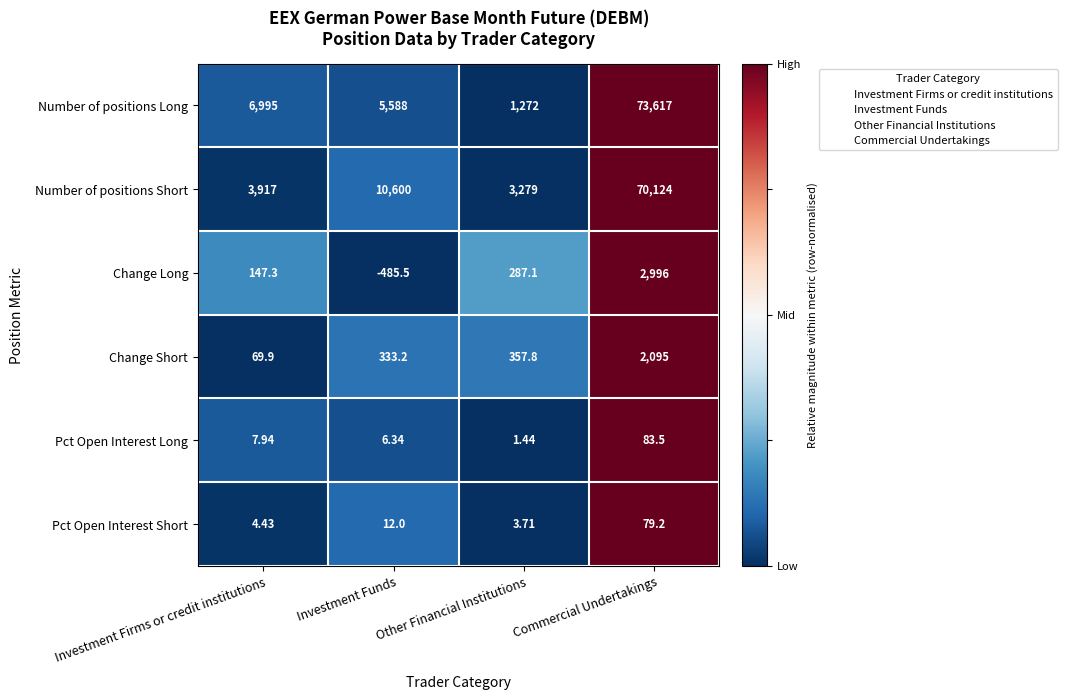

Which category has the lowest value in the Number of positions Long series?

Other Financial Institutions